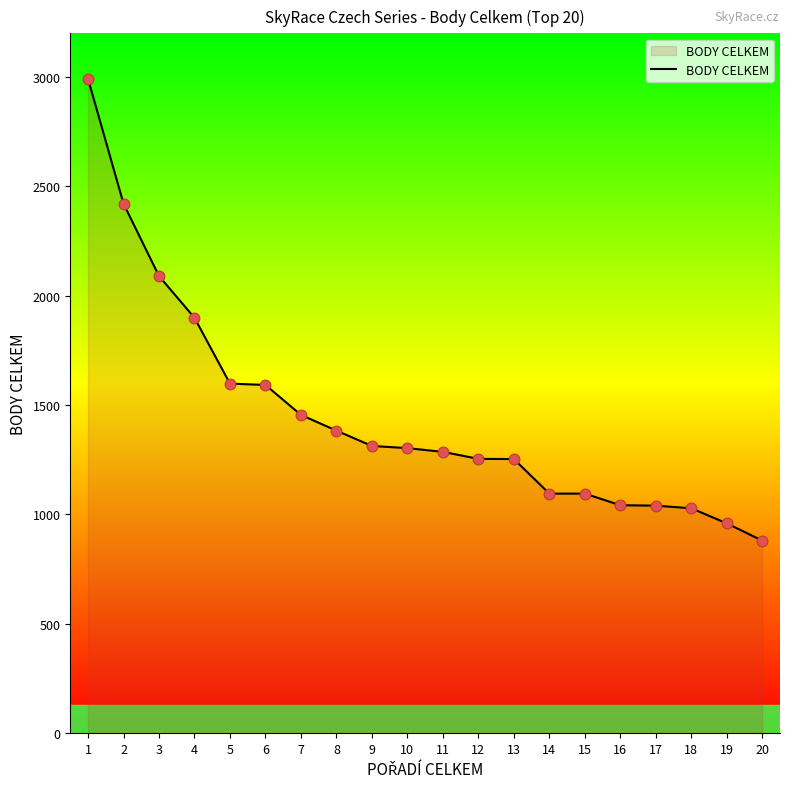

Which has a higher value, 3 or 11?

3